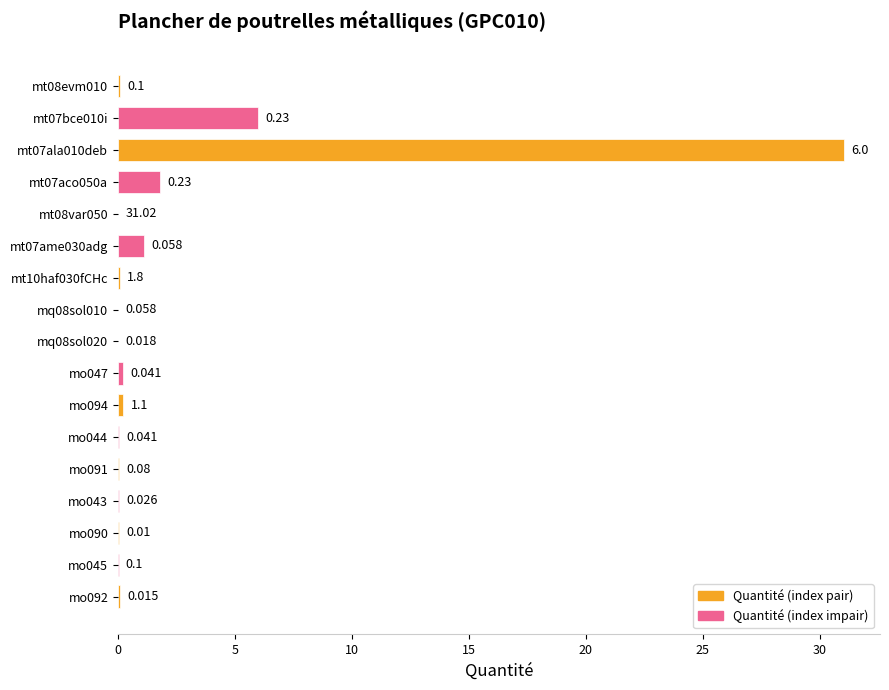

What is the greatest value displayed?

31.0